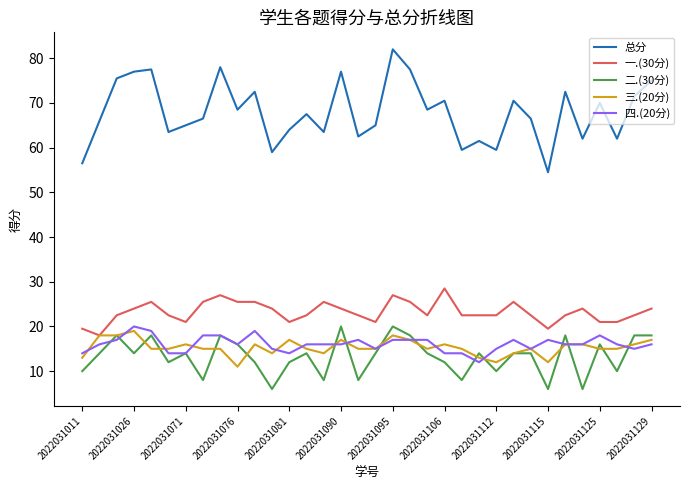

True or false: 总分 and 四.(20分) cross at least once.

False